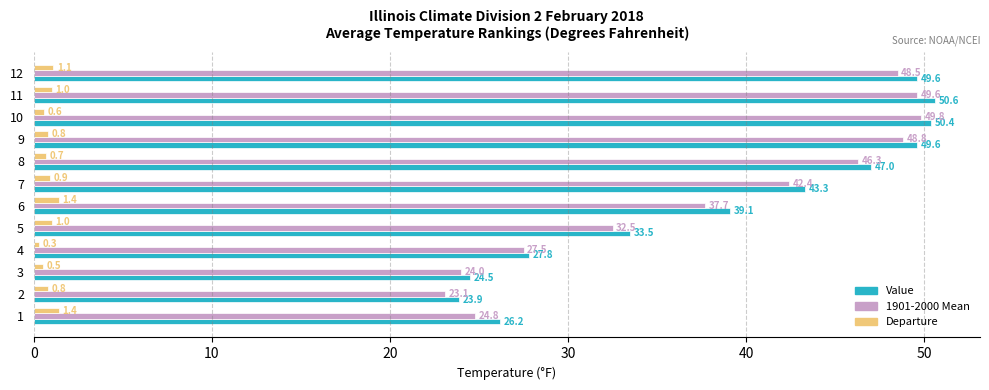

The Value series shows 49.6 at 9. True or false?

True